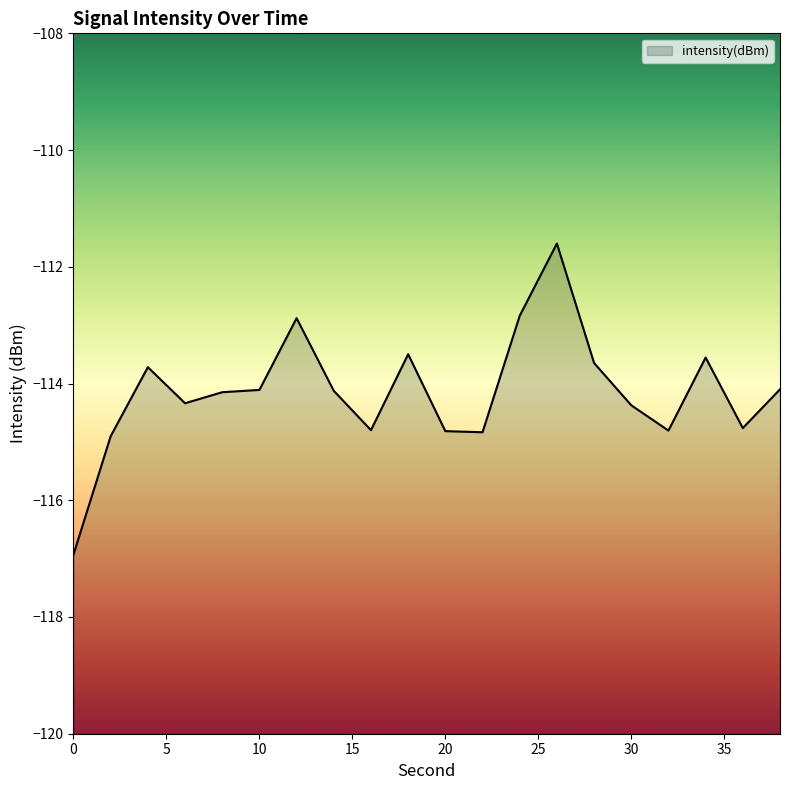

What is the sum of the values at 25 and 9?

-227.6